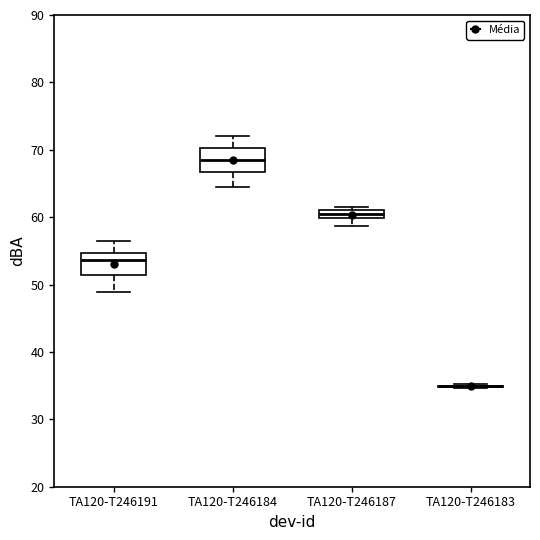

Where does the lower whisker of the box for TA120-T246187 end on the y-axis? The values are not printed on the chart, so give them approximately, as read against the axis.

59